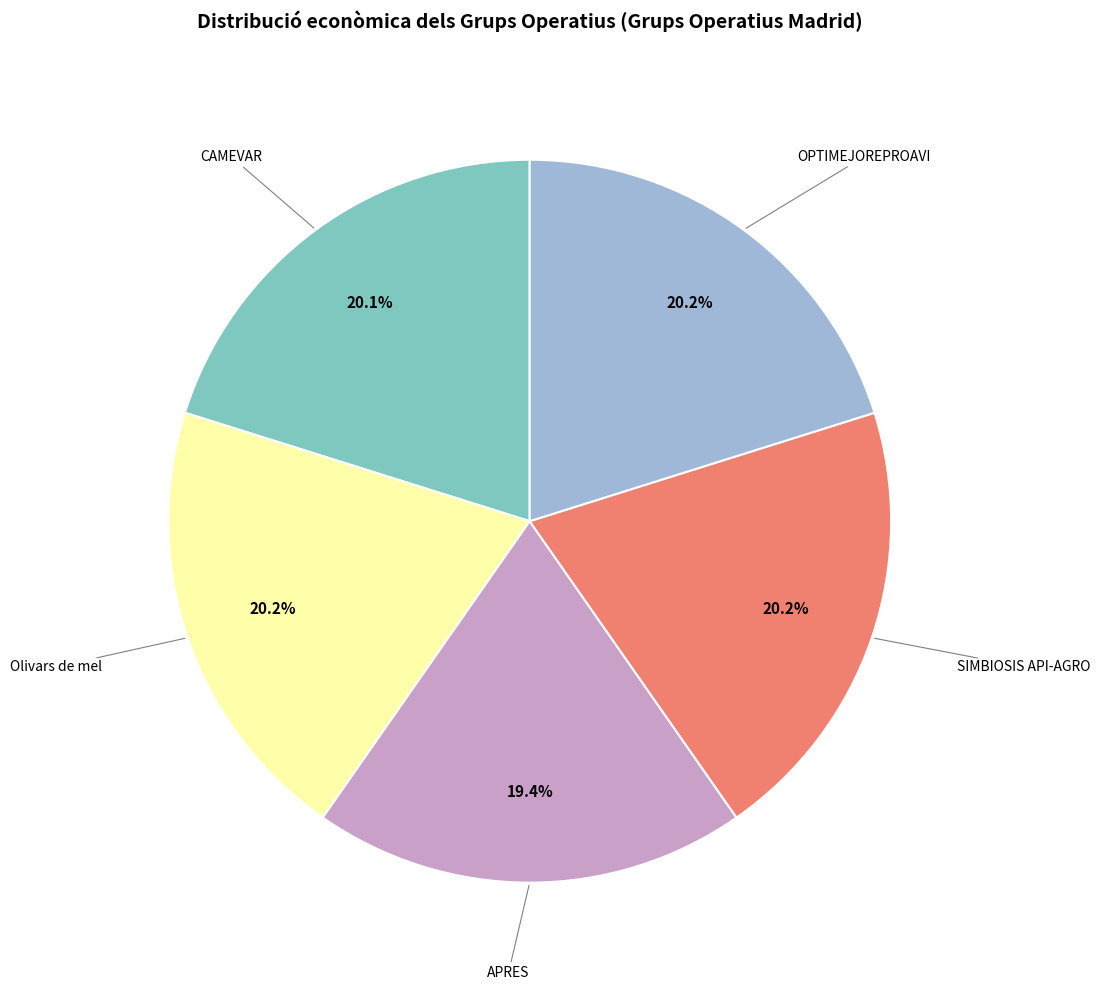

Is there any slice that represents more than half of the pie?

No